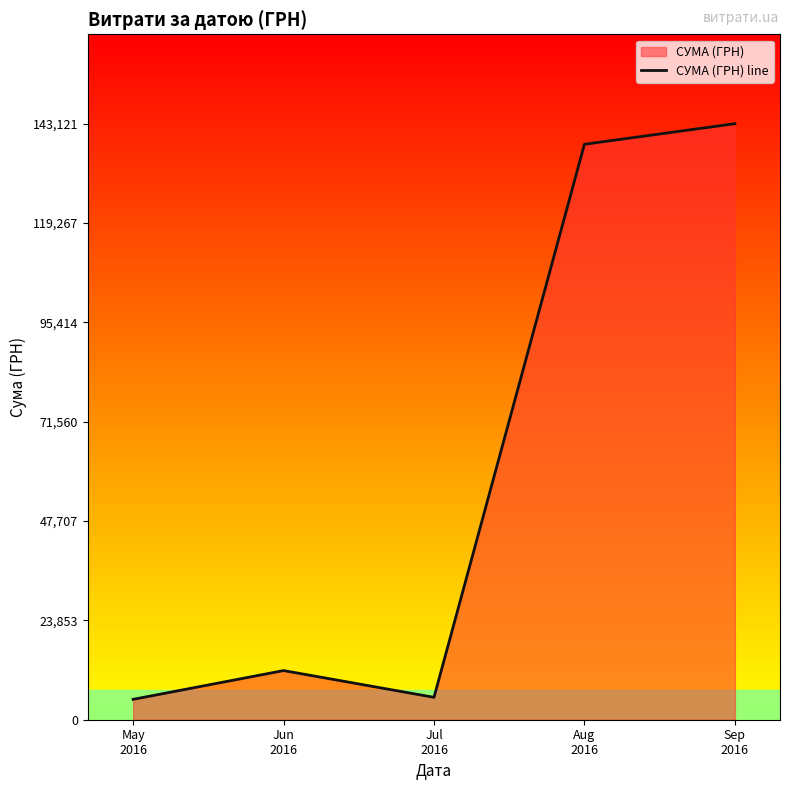

Is it true that the value at May
2016 is 4896.3?

True